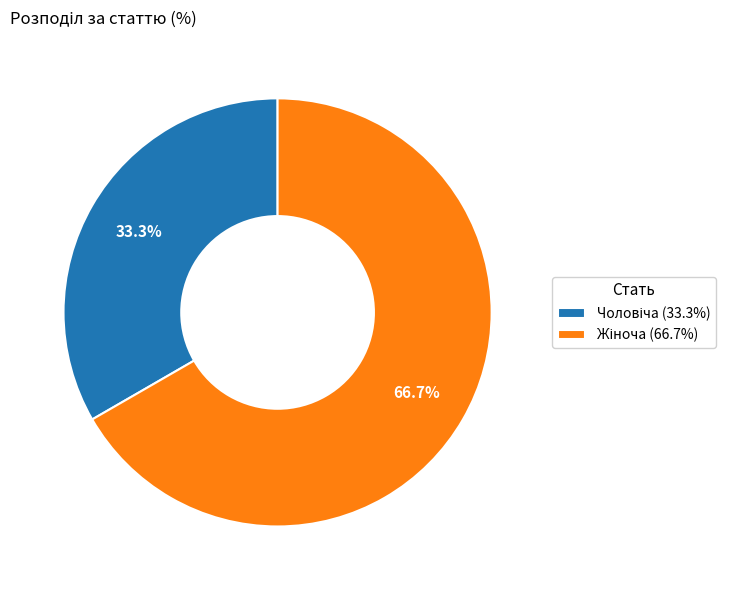

How many slices are in this pie chart?

2